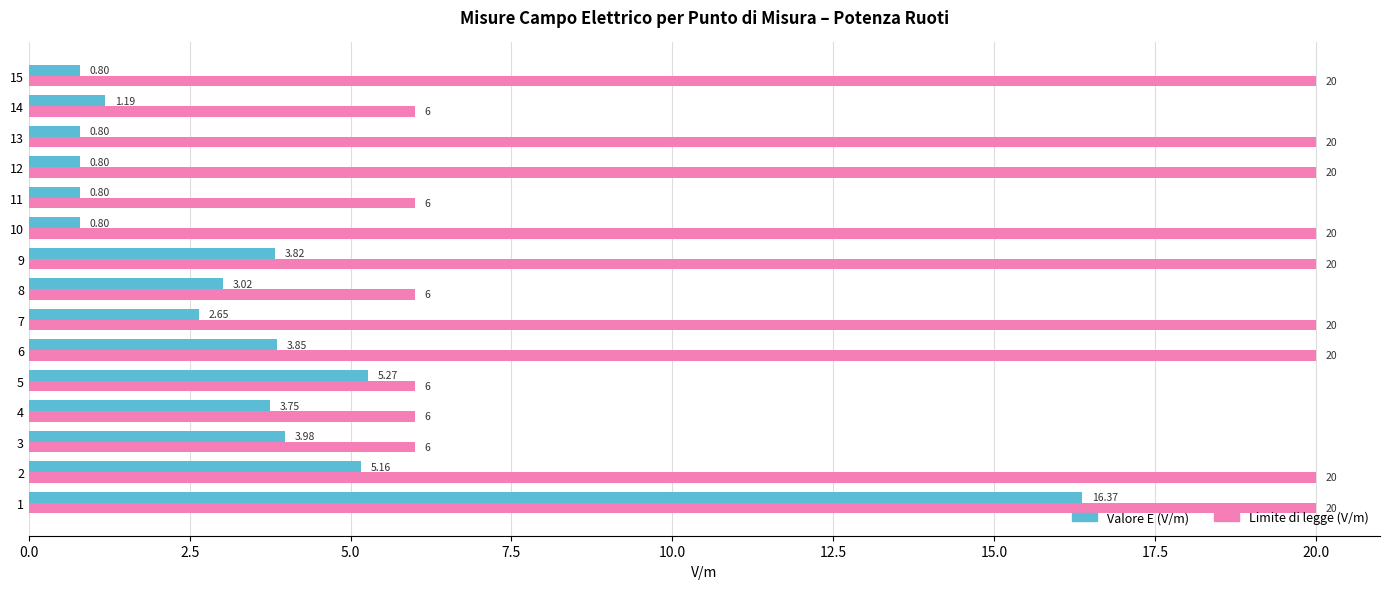

What is the difference between the second highest and second lowest values in the Limite di legge (V/m) series?

14.0